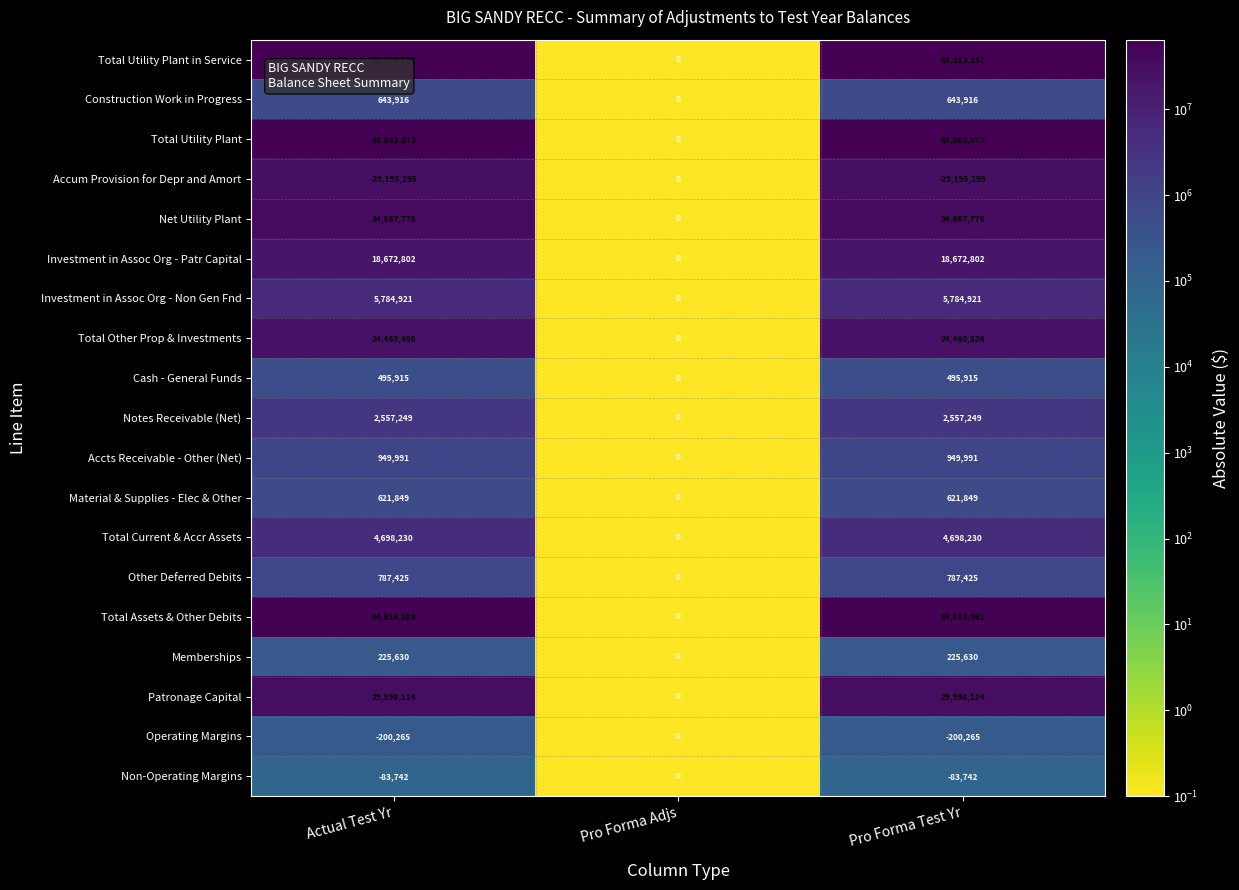

The value of Net Utility Plant at Pro Forma Test Yr is 54762510. True or false?

False